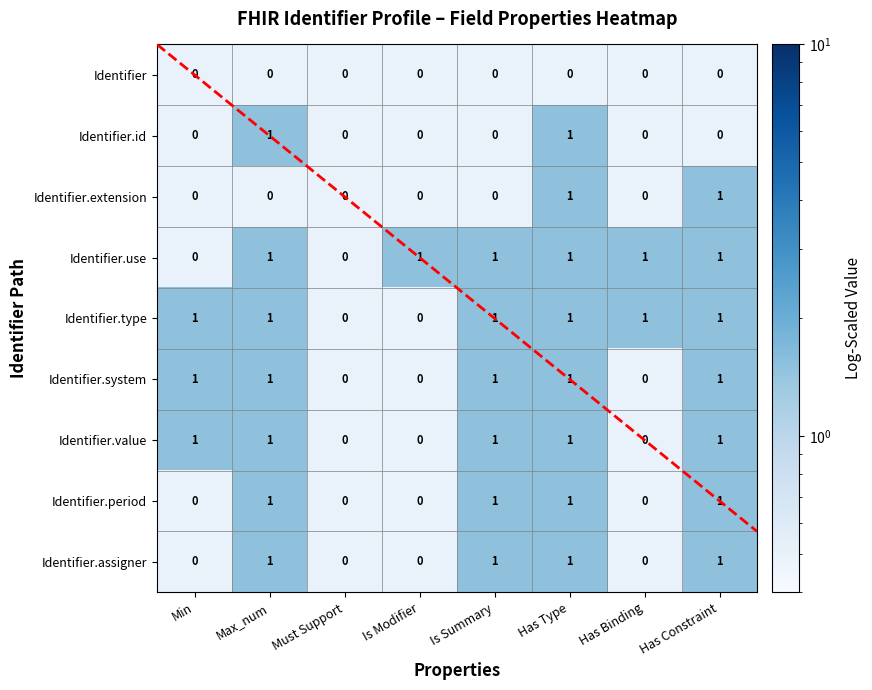

How many Identifier.use values are between 1 and 2?

6